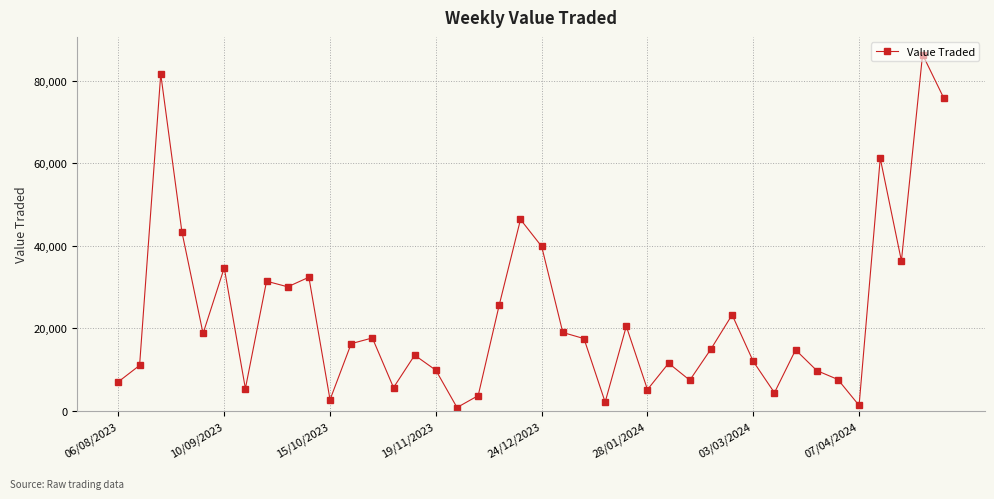

What is the difference between the maximum and minimum values?

85468